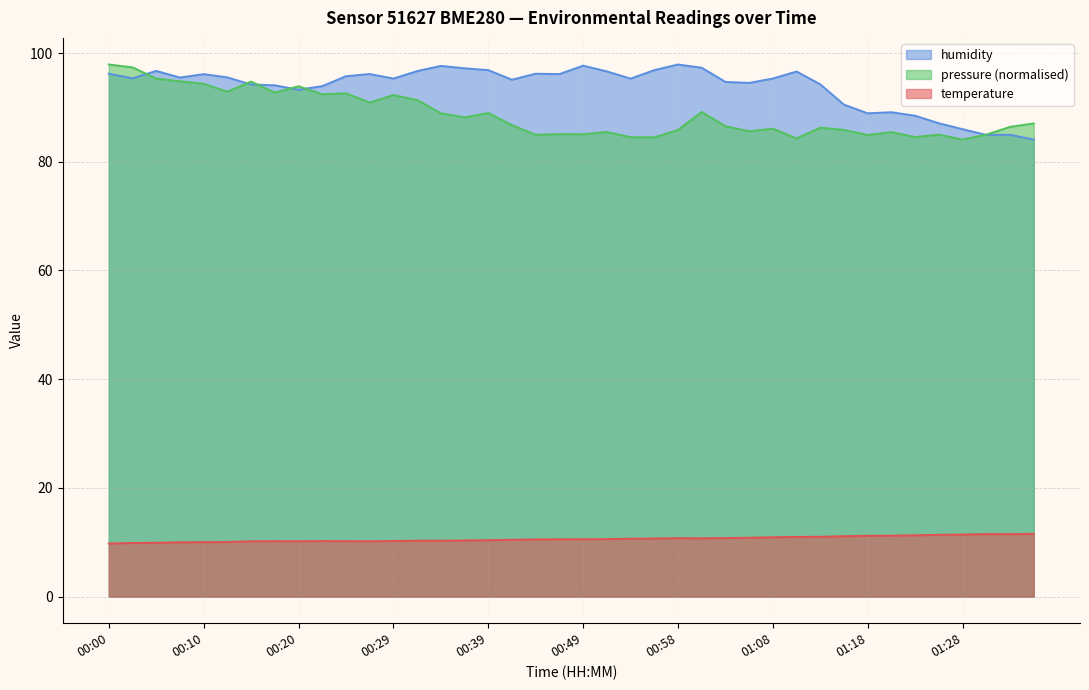

True or false: temperature and humidity cross at least once.

False